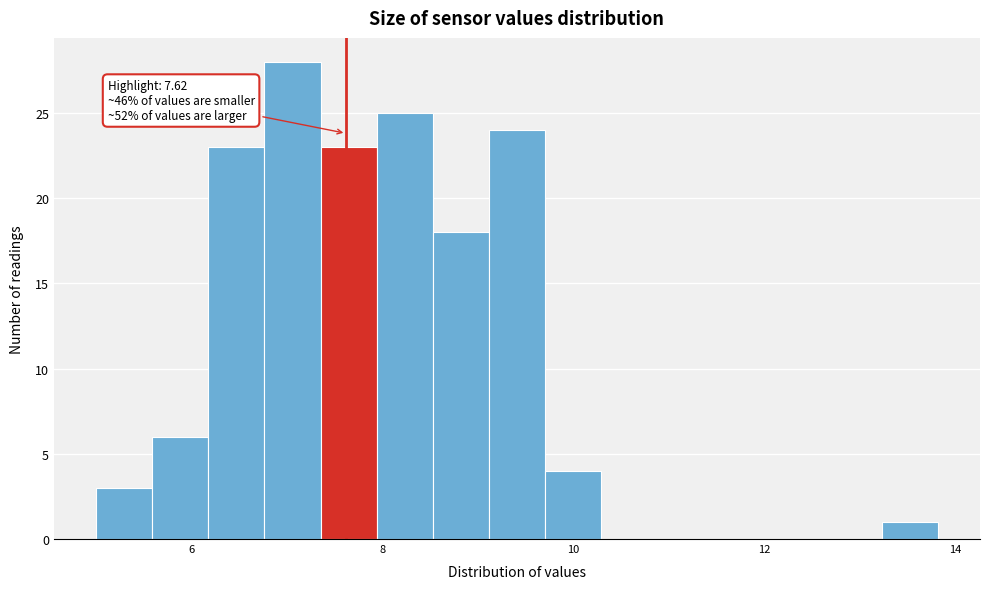

Read against the x-axis, roughly where is the centre of the tallest bar?

7.0